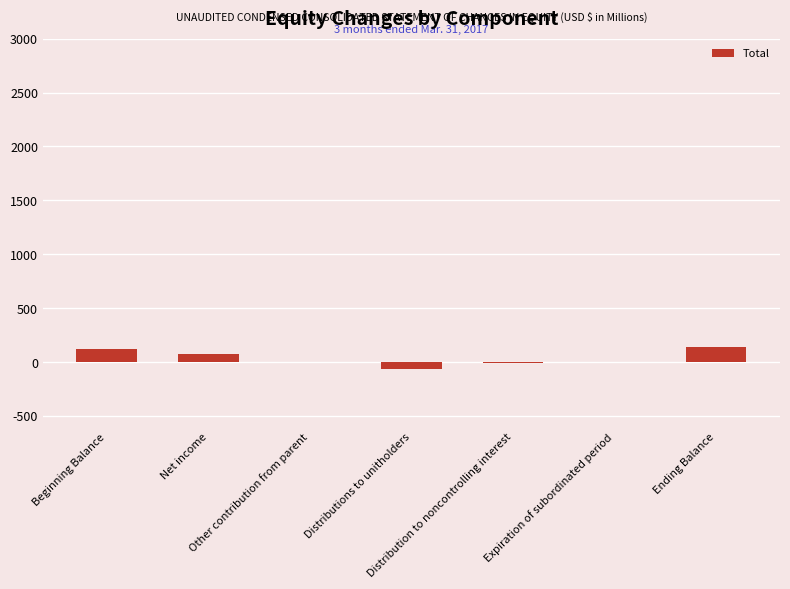

What is the greatest value displayed?

137.5